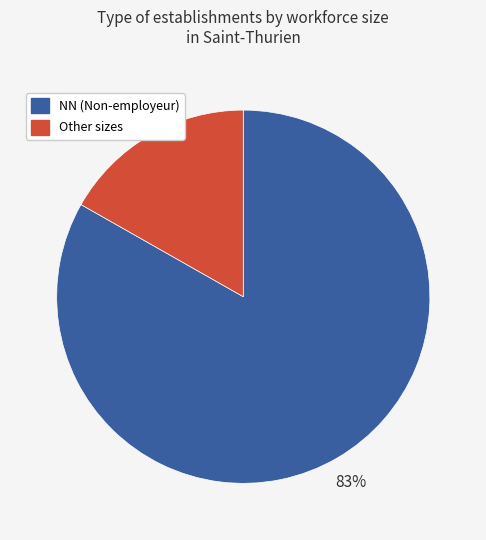

Is there a majority slice in this chart?

Yes